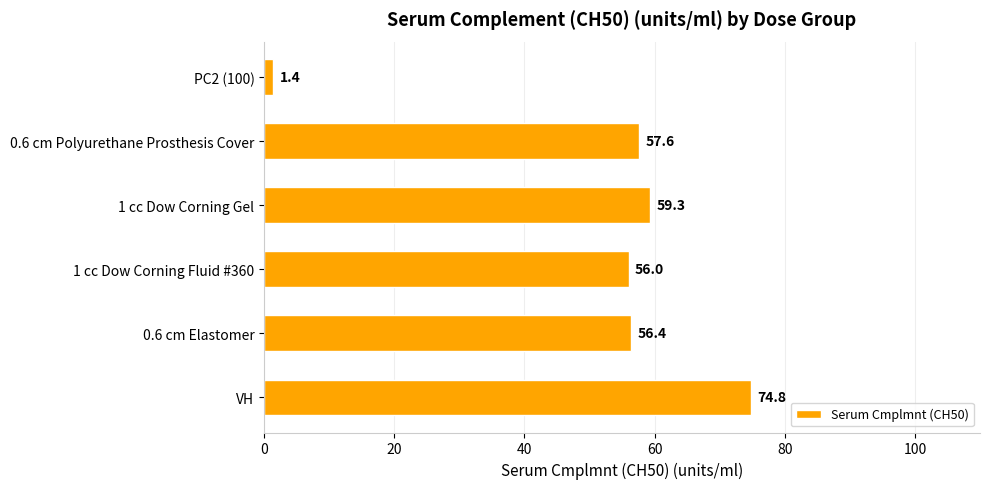

What is the change in value from VH to PC2 (100)?

-73.4